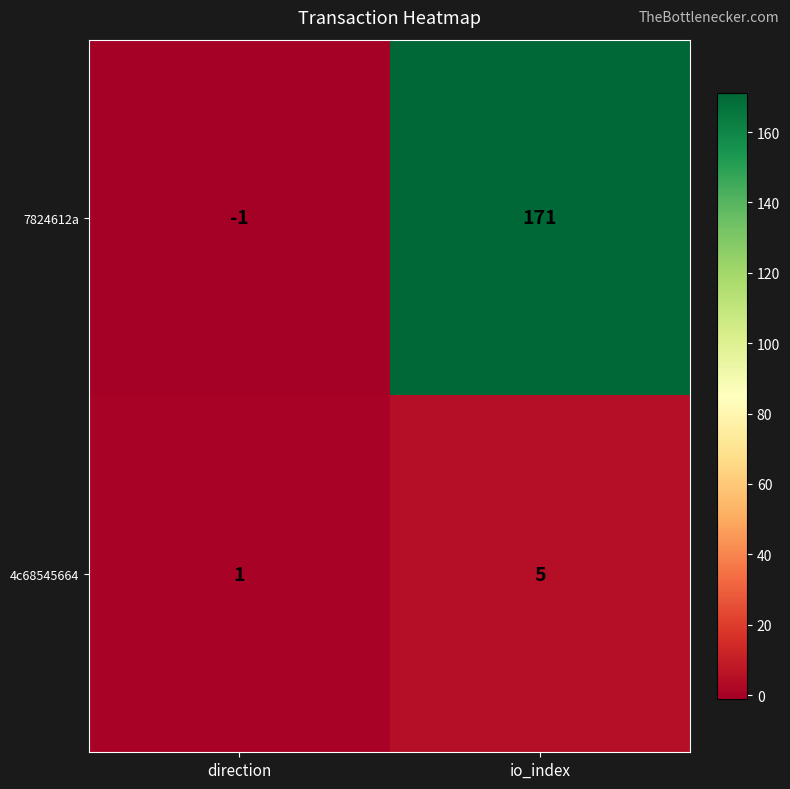

What is the sum of all 7824612a values?

170